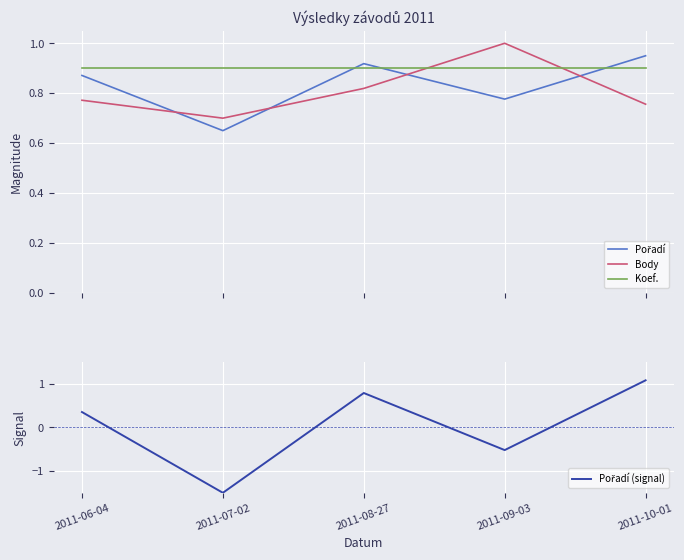

After their last crossing, which series has the higher values: Pořadí (signal) or Koef.?

Pořadí (signal)